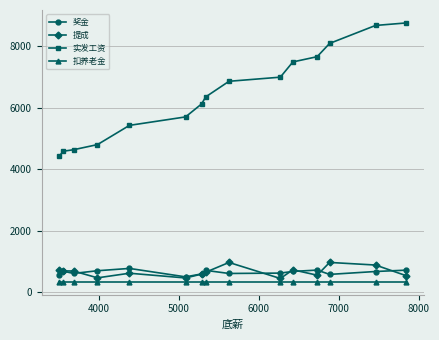

How many series are shown in this chart?

4